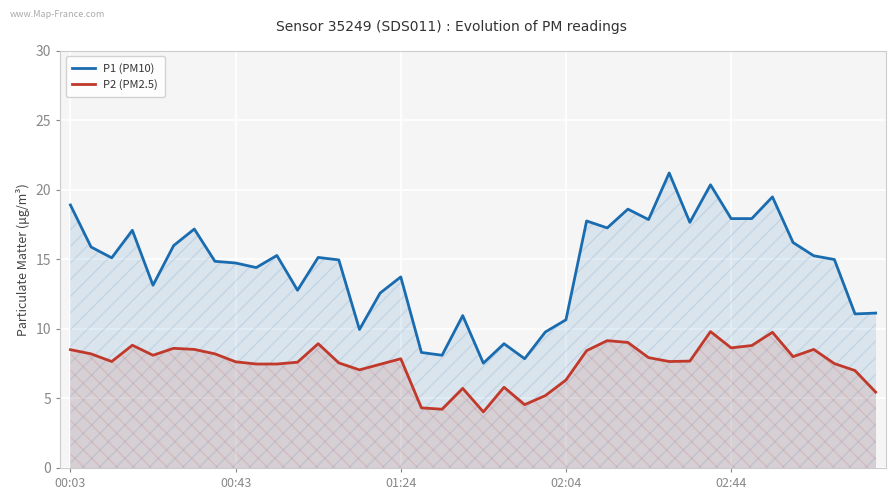

Reading left to right, transcribe all the data shown in this chart.

P1 (PM10): 18.9	15.9	15.1	17.1	13.1	16.0	17.2	14.8	14.7	14.4	15.3	12.8	15.1	14.9	9.9	12.6	13.7	8.3	8.1	10.9	7.5	8.9	7.8	9.8	10.7	17.8	17.2	18.6	17.9	21.2	17.6	20.4	17.9	17.9	19.5	16.2	15.2	15.0	11.1	11.1
P2 (PM2.5): 8.5	8.2	7.7	8.8	8.1	8.6	8.5	8.2	7.6	7.5	7.5	7.6	8.9	7.5	7.0	7.5	7.8	4.3	4.2	5.7	4.0	5.8	4.5	5.2	6.3	8.4	9.2	9.0	7.9	7.7	7.7	9.8	8.6	8.8	9.8	8.0	8.5	7.5	7.0	5.5